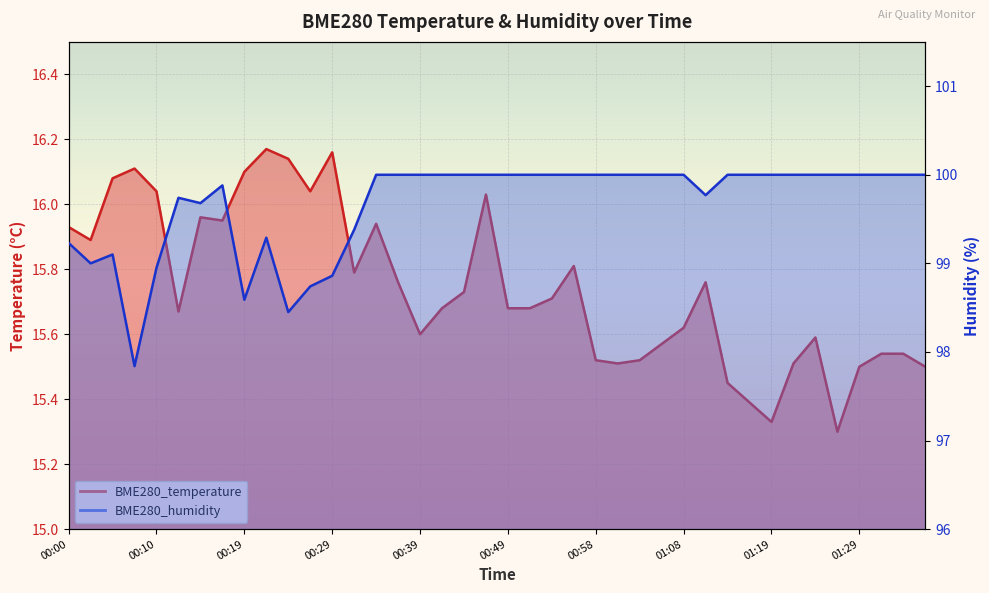

What is the maximum value for BME280_humidity?

100.0